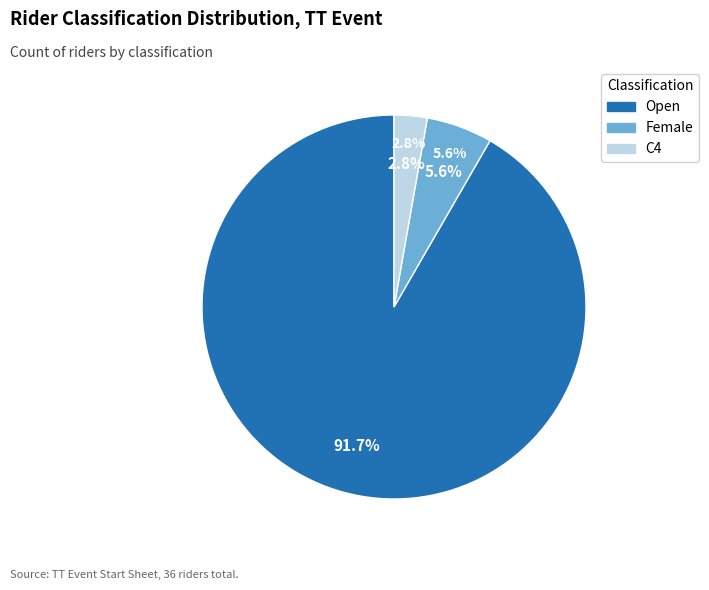

Rank the categories by value from highest to lowest.

Open, Female, C4